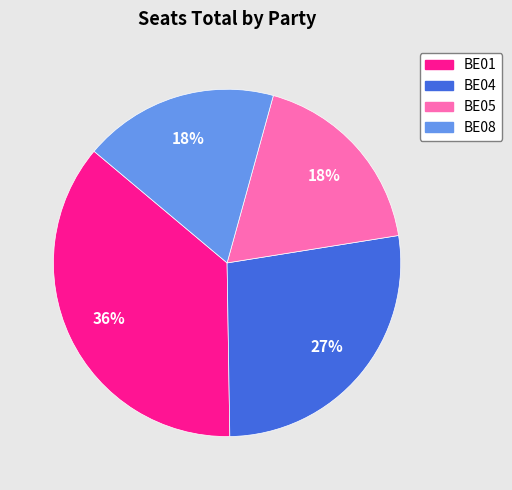

To the nearest percent, what is the average slice percentage?

25%